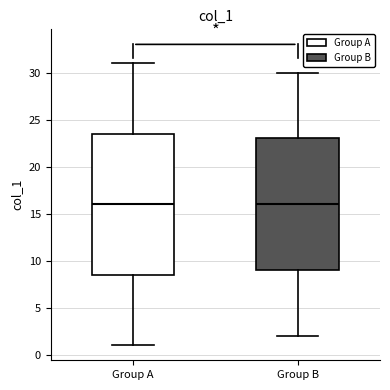

Reading left to right, read every box against the y-axis: the position of its median line, the range the box covers, and the ends of its whiskers. The values are not printed on the chart, so give them approximately, as read against the axis.

Group A: median 16.0, box 8.5 to 23.5, whiskers 1.0 to 31.0
Group B: median 16.0, box 9.0 to 23.0, whiskers 2.0 to 30.0